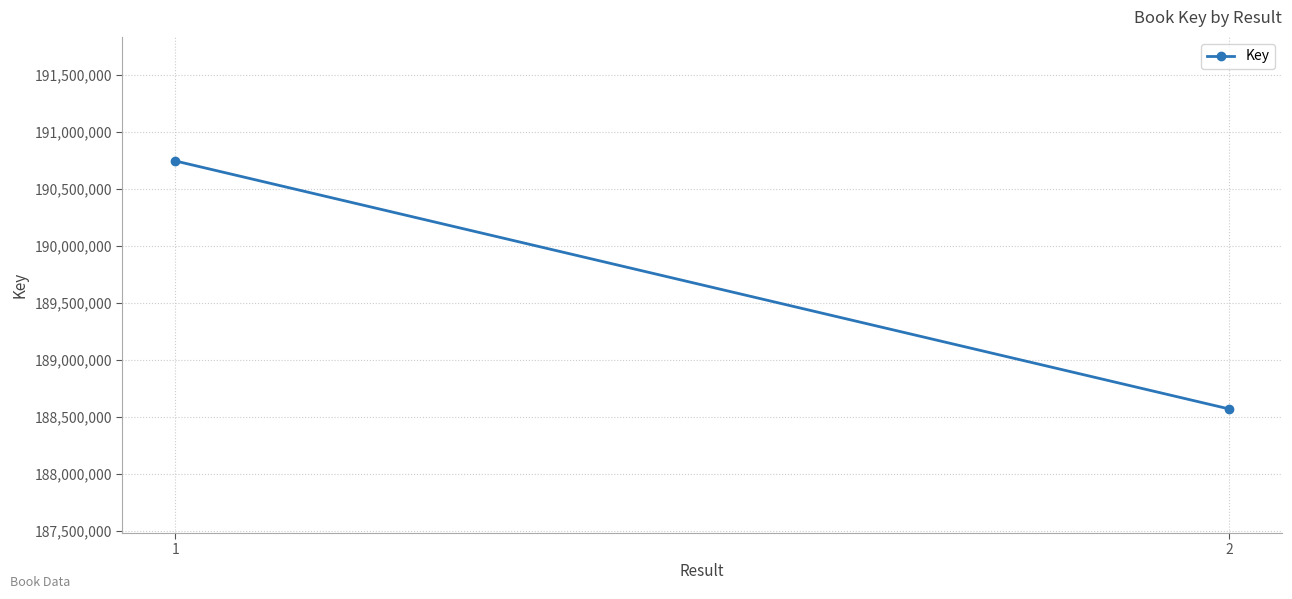

What is the change in value from 1 to 2?

-2177835